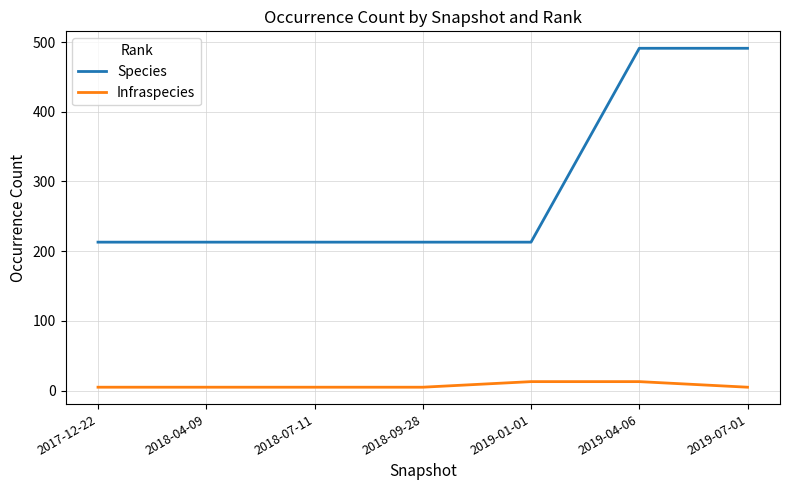

What is the minimum value for Species?

213